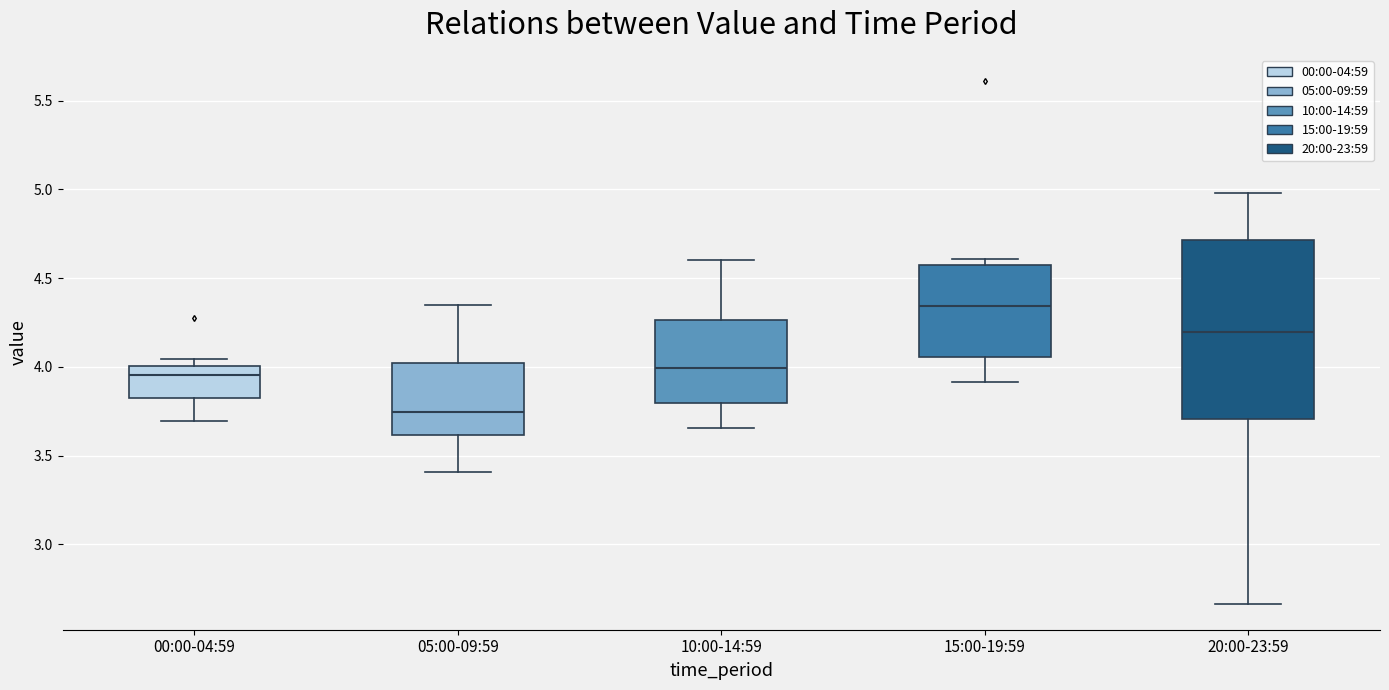

Which box's median line is the lowest?

05:00-09:59